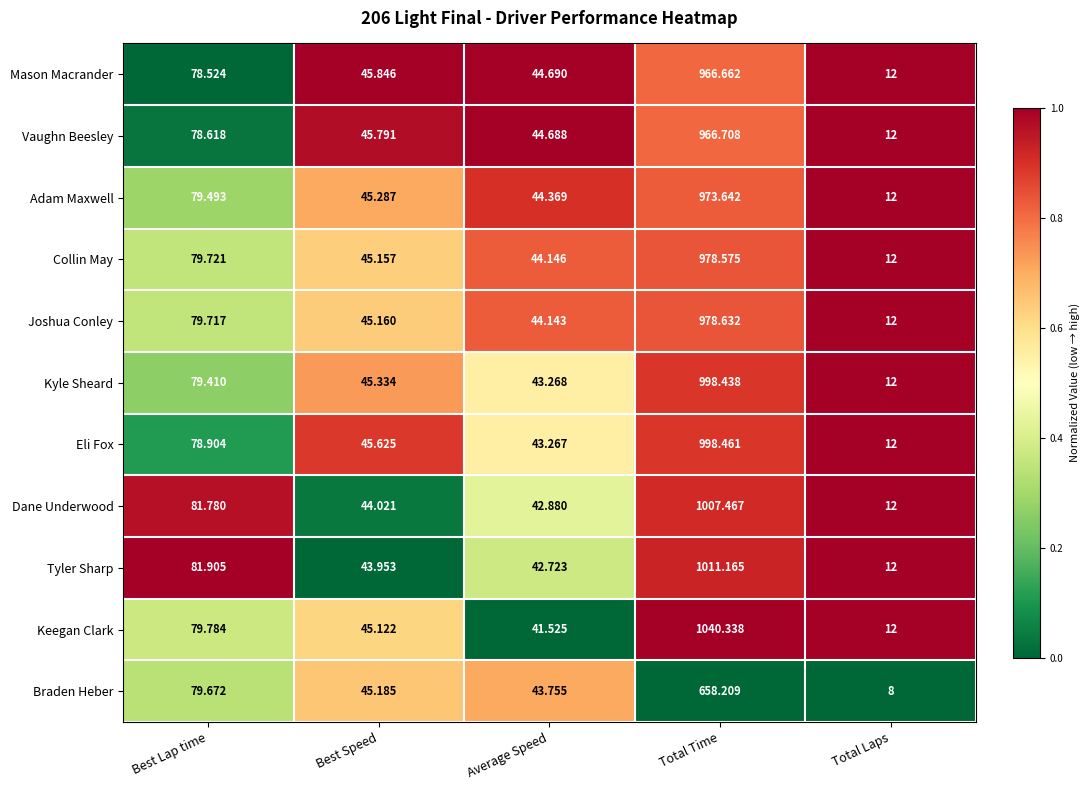

Rank the series by their maximum value, from highest to lowest.

Keegan Clark, Tyler Sharp, Dane Underwood, Eli Fox, Kyle Sheard, Joshua Conley, Collin May, Adam Maxwell, Vaughn Beesley, Mason Macrander, Braden Heber